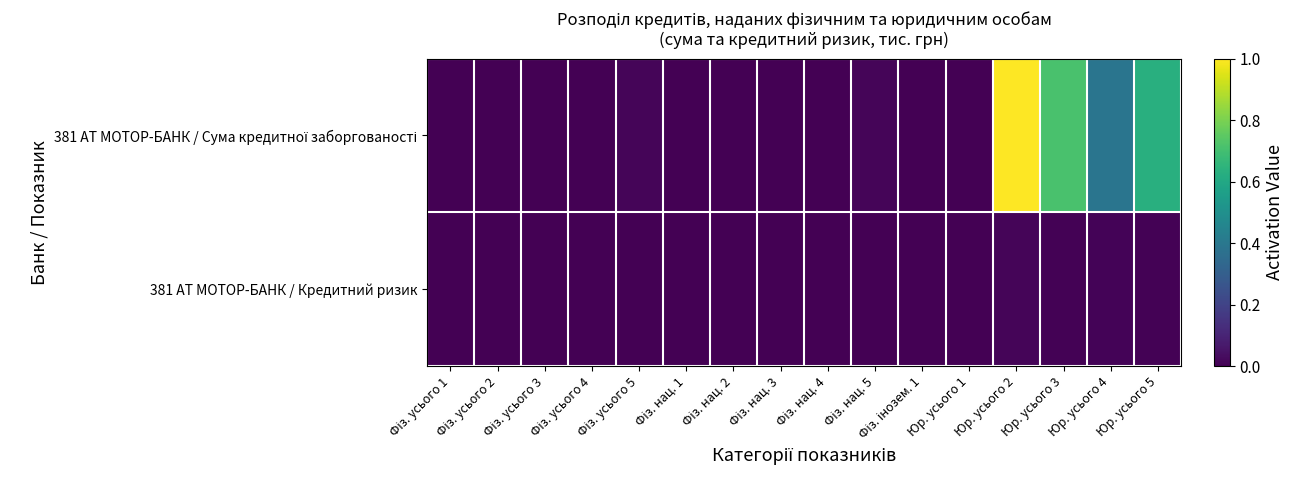

List the series in order of their overall mean, lowest first.

381 АТ МОТОР-БАНК / Кредитний ризик, 381 АТ МОТОР-БАНК / Сума кредитної заборгованості